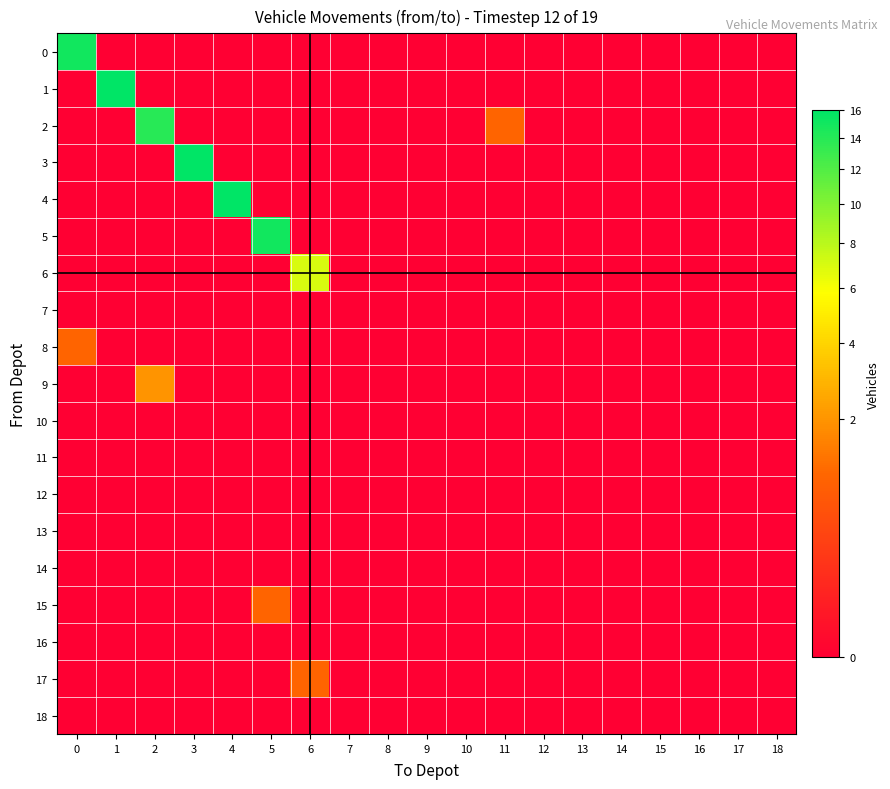

Reading left to right, transcribe all the data shown in this chart.

0: 0=15	1=0	2=0	3=0	4=0	5=0	6=0	7=0	8=0	9=0	10=0	11=0	12=0	13=0	14=0	15=0	16=0	17=0	18=0
1: 0=0	1=16	2=0	3=0	4=0	5=0	6=0	7=0	8=0	9=0	10=0	11=0	12=0	13=0	14=0	15=0	16=0	17=0	18=0
2: 0=0	1=0	2=14	3=0	4=0	5=0	6=0	7=0	8=0	9=0	10=0	11=1	12=0	13=0	14=0	15=0	16=0	17=0	18=0
3: 0=0	1=0	2=0	3=16	4=0	5=0	6=0	7=0	8=0	9=0	10=0	11=0	12=0	13=0	14=0	15=0	16=0	17=0	18=0
4: 0=0	1=0	2=0	3=0	4=16	5=0	6=0	7=0	8=0	9=0	10=0	11=0	12=0	13=0	14=0	15=0	16=0	17=0	18=0
5: 0=0	1=0	2=0	3=0	4=0	5=15	6=0	7=0	8=0	9=0	10=0	11=0	12=0	13=0	14=0	15=0	16=0	17=0	18=0
6: 0=0	1=0	2=0	3=0	4=0	5=0	6=7	7=0	8=0	9=0	10=0	11=0	12=0	13=0	14=0	15=0	16=0	17=0	18=0
7: 0=0	1=0	2=0	3=0	4=0	5=0	6=0	7=0	8=0	9=0	10=0	11=0	12=0	13=0	14=0	15=0	16=0	17=0	18=0
8: 0=1	1=0	2=0	3=0	4=0	5=0	6=0	7=0	8=0	9=0	10=0	11=0	12=0	13=0	14=0	15=0	16=0	17=0	18=0
9: 0=0	1=0	2=2	3=0	4=0	5=0	6=0	7=0	8=0	9=0	10=0	11=0	12=0	13=0	14=0	15=0	16=0	17=0	18=0
10: 0=0	1=0	2=0	3=0	4=0	5=0	6=0	7=0	8=0	9=0	10=0	11=0	12=0	13=0	14=0	15=0	16=0	17=0	18=0
11: 0=0	1=0	2=0	3=0	4=0	5=0	6=0	7=0	8=0	9=0	10=0	11=0	12=0	13=0	14=0	15=0	16=0	17=0	18=0
12: 0=0	1=0	2=0	3=0	4=0	5=0	6=0	7=0	8=0	9=0	10=0	11=0	12=0	13=0	14=0	15=0	16=0	17=0	18=0
13: 0=0	1=0	2=0	3=0	4=0	5=0	6=0	7=0	8=0	9=0	10=0	11=0	12=0	13=0	14=0	15=0	16=0	17=0	18=0
14: 0=0	1=0	2=0	3=0	4=0	5=0	6=0	7=0	8=0	9=0	10=0	11=0	12=0	13=0	14=0	15=0	16=0	17=0	18=0
15: 0=0	1=0	2=0	3=0	4=0	5=1	6=0	7=0	8=0	9=0	10=0	11=0	12=0	13=0	14=0	15=0	16=0	17=0	18=0
16: 0=0	1=0	2=0	3=0	4=0	5=0	6=0	7=0	8=0	9=0	10=0	11=0	12=0	13=0	14=0	15=0	16=0	17=0	18=0
17: 0=0	1=0	2=0	3=0	4=0	5=0	6=1	7=0	8=0	9=0	10=0	11=0	12=0	13=0	14=0	15=0	16=0	17=0	18=0
18: 0=0	1=0	2=0	3=0	4=0	5=0	6=0	7=0	8=0	9=0	10=0	11=0	12=0	13=0	14=0	15=0	16=0	17=0	18=0